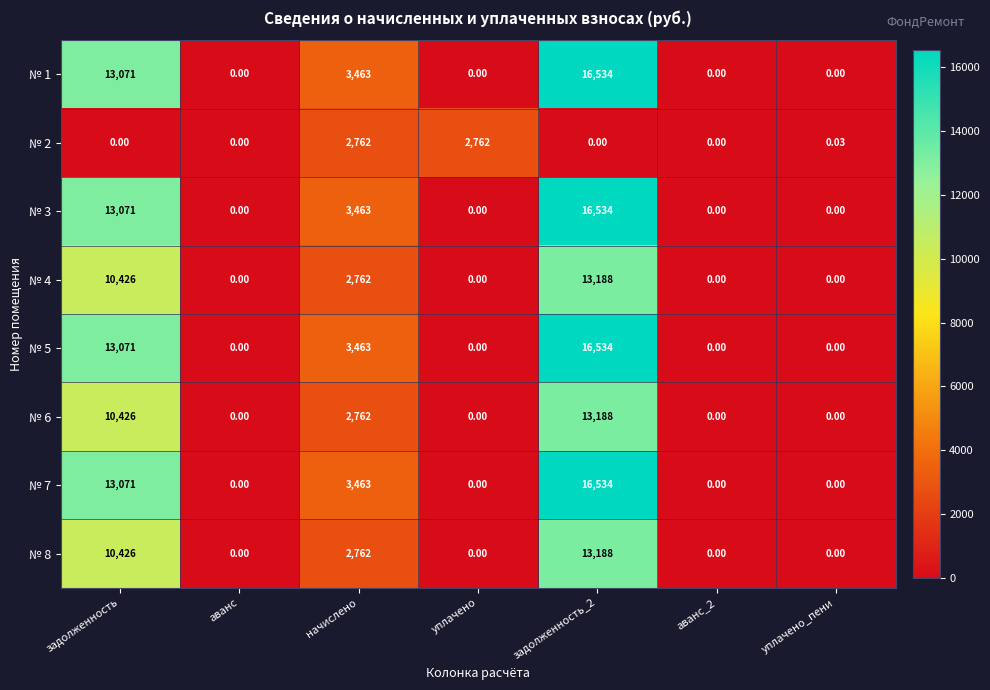

What is the spread (max minus min) of values at уплачено?

2762.0